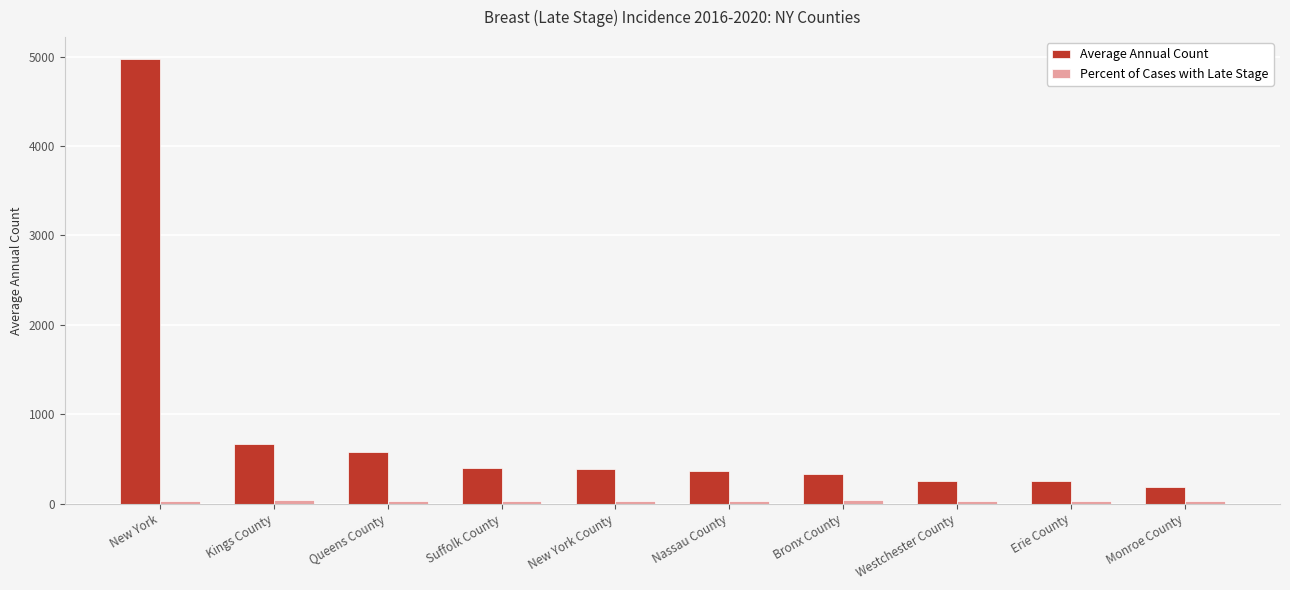

True or false: Average Annual Count has a value of 558.4 at Nassau County.

False